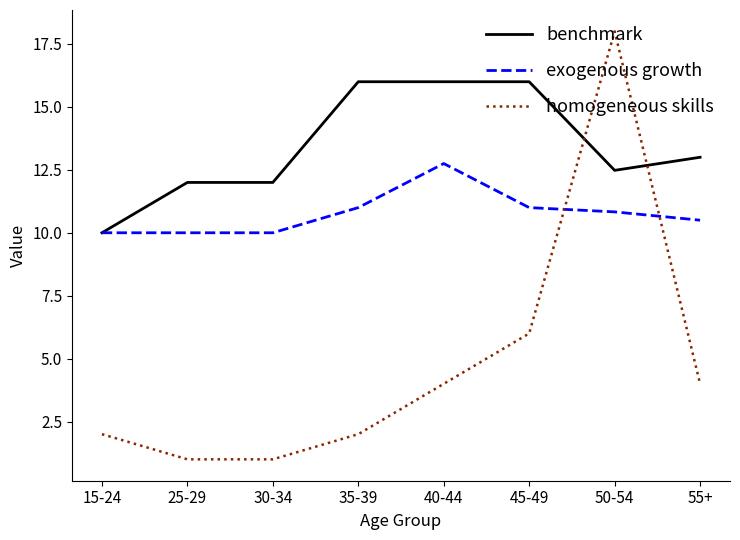

Which series has the largest range (max minus min)?

homogeneous skills